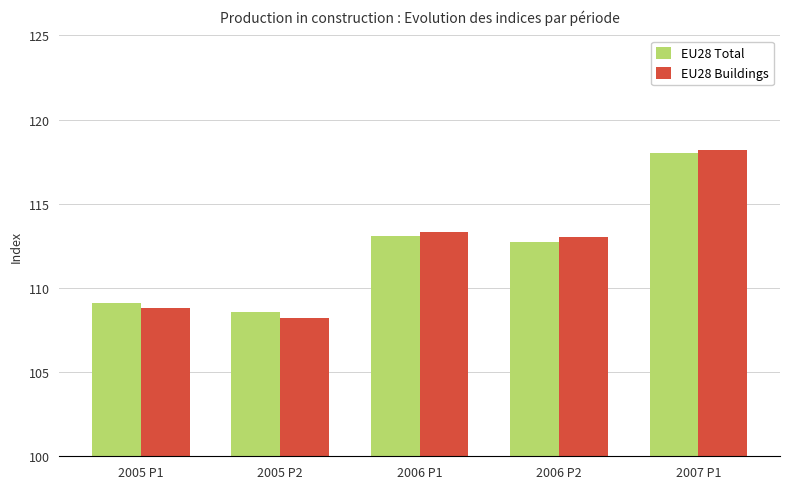

At which label does EU28 Buildings first exceed 113?

2006 P1